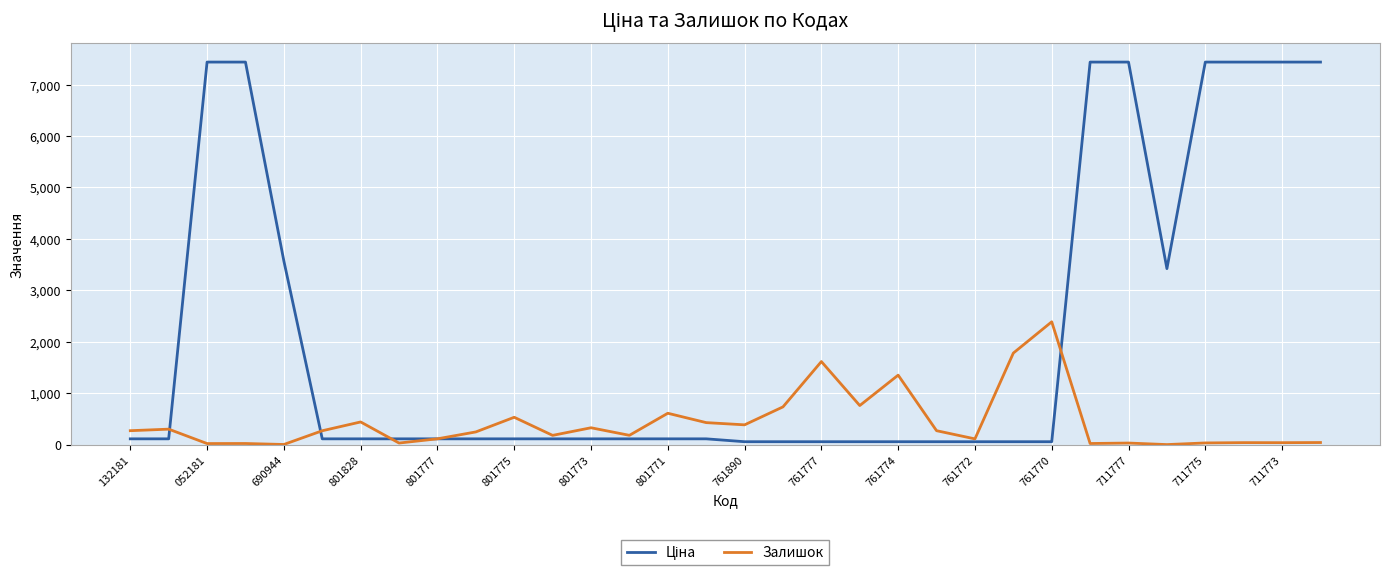

What is the maximum value shown in the chart?

7436.2